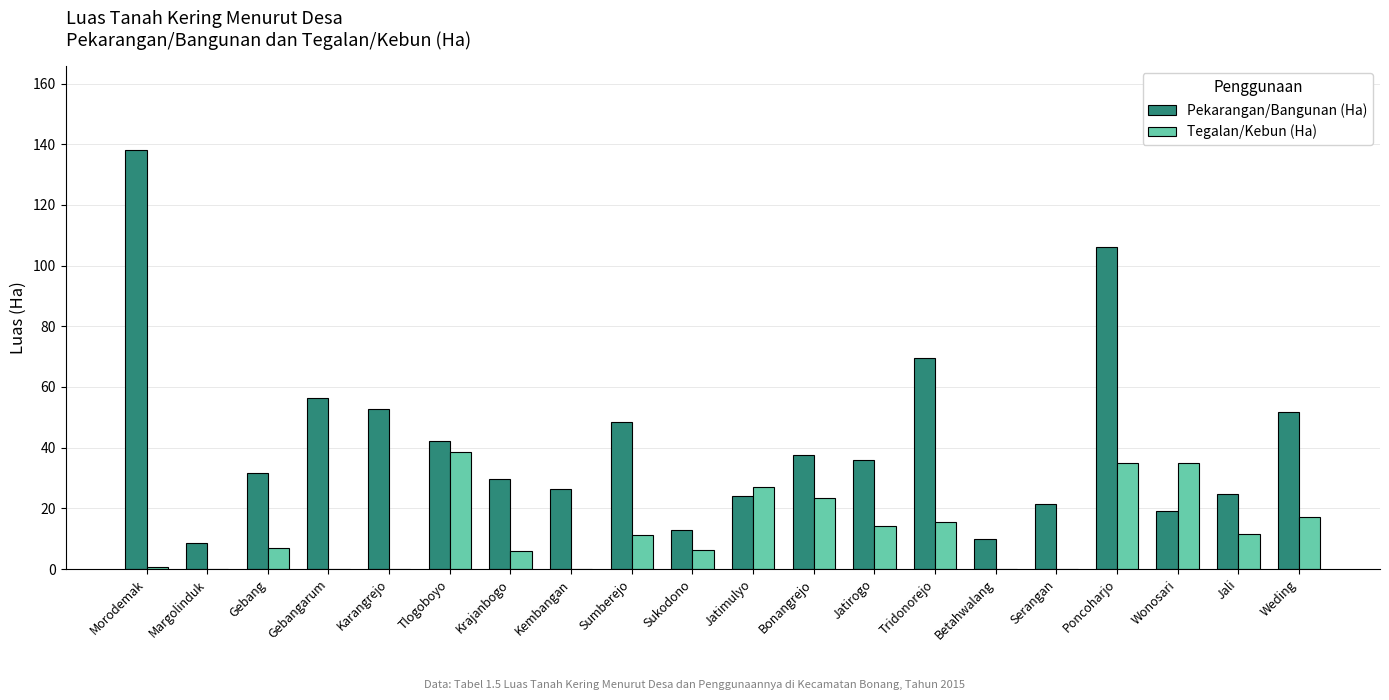

The value of Pekarangan/Bangunan (Ha) at Bonangrejo is 49.6. True or false?

False